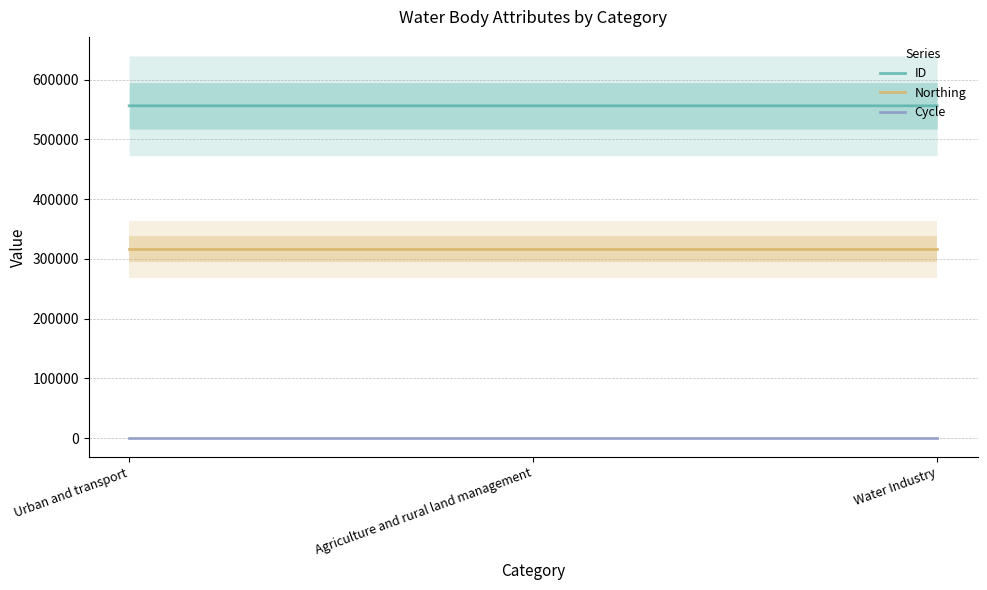

What is the minimum value for ID?

556165